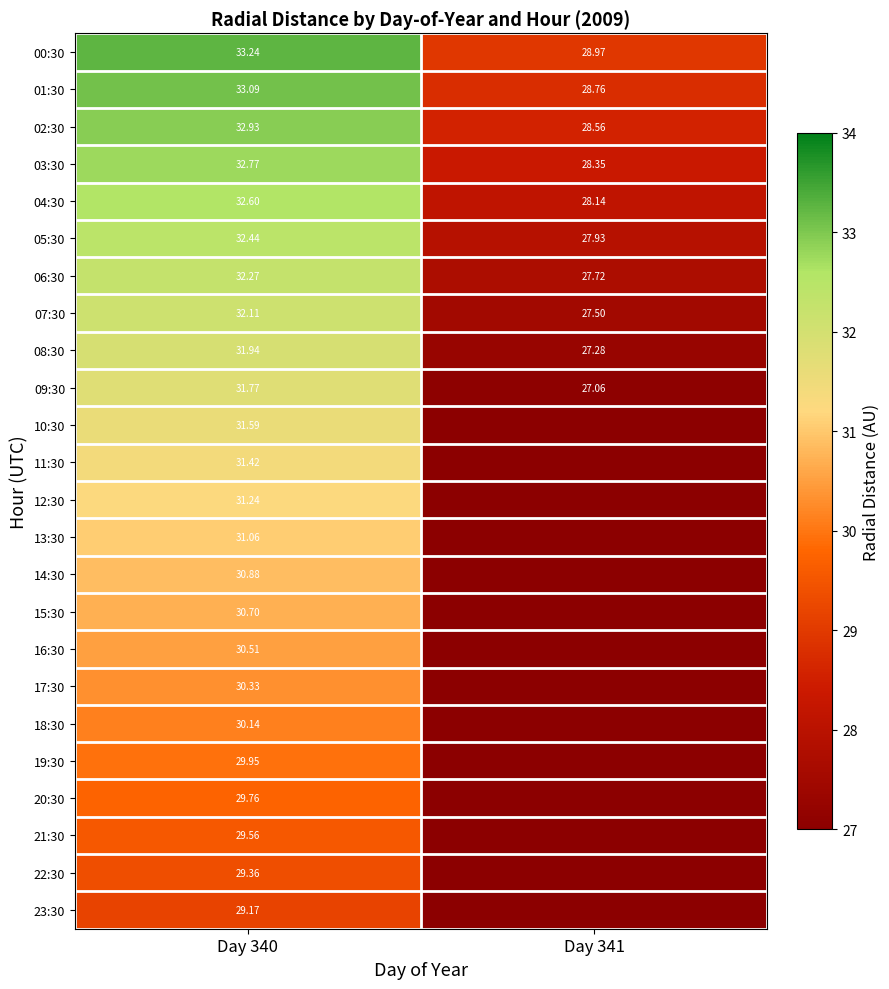

Is the value of 19:30 at Day 340 greater than the value of 01:30 at Day 340?

No